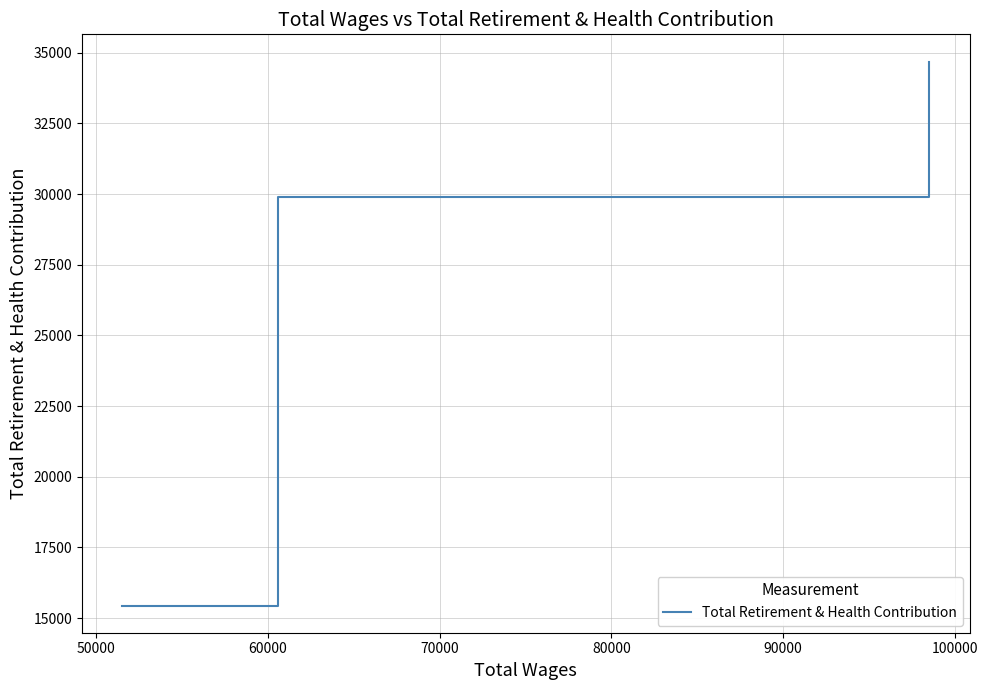

What is the minimum value shown in the chart?

15448